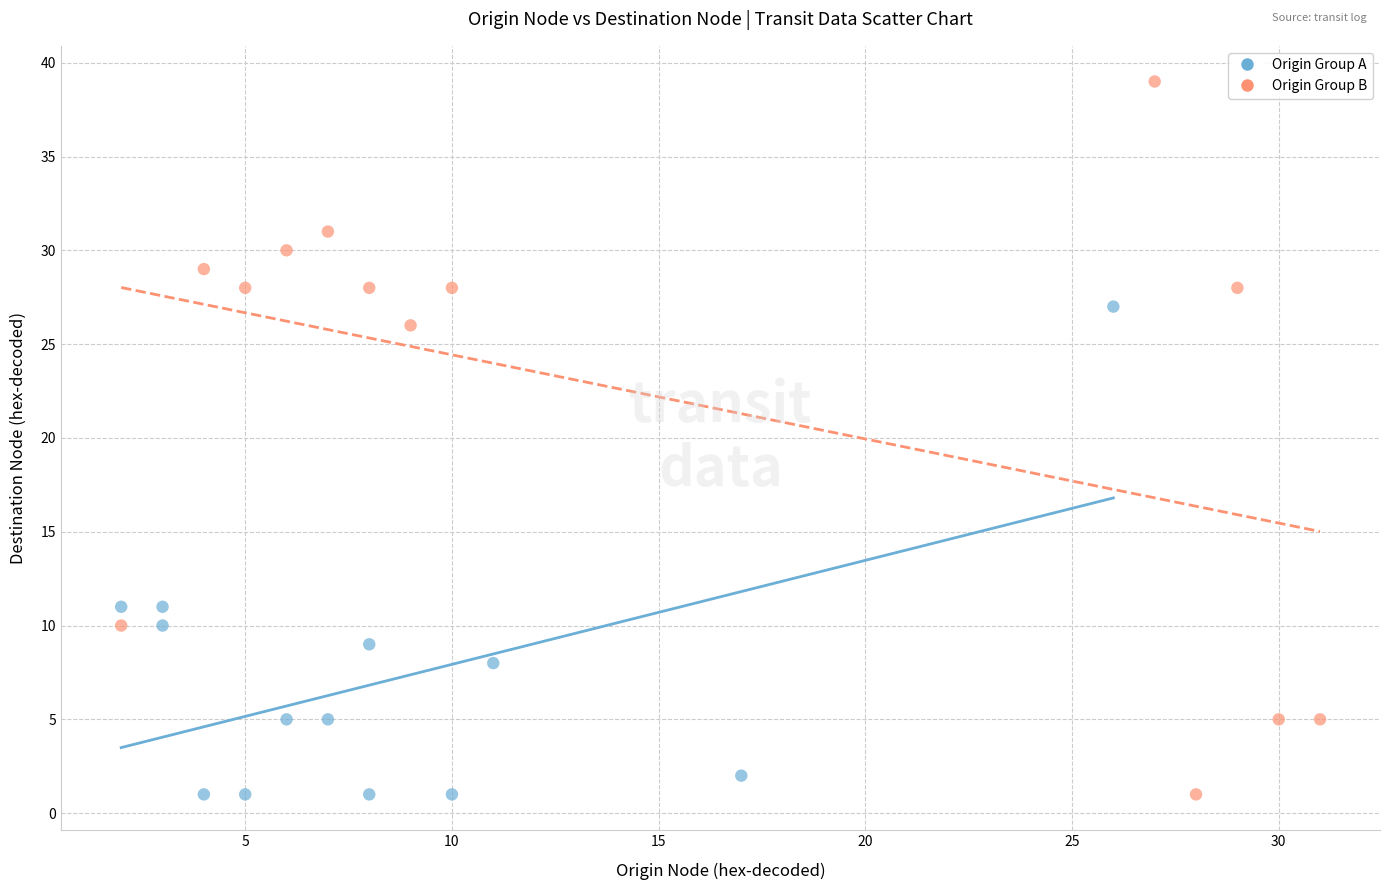

Which series has the widest spread of Y values?

Origin Group B